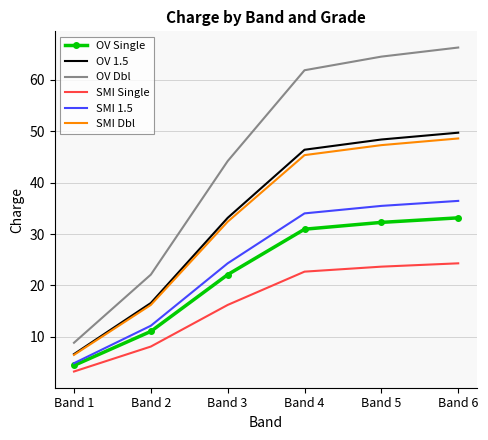

What is the total value across all series at Band 4?

241.3